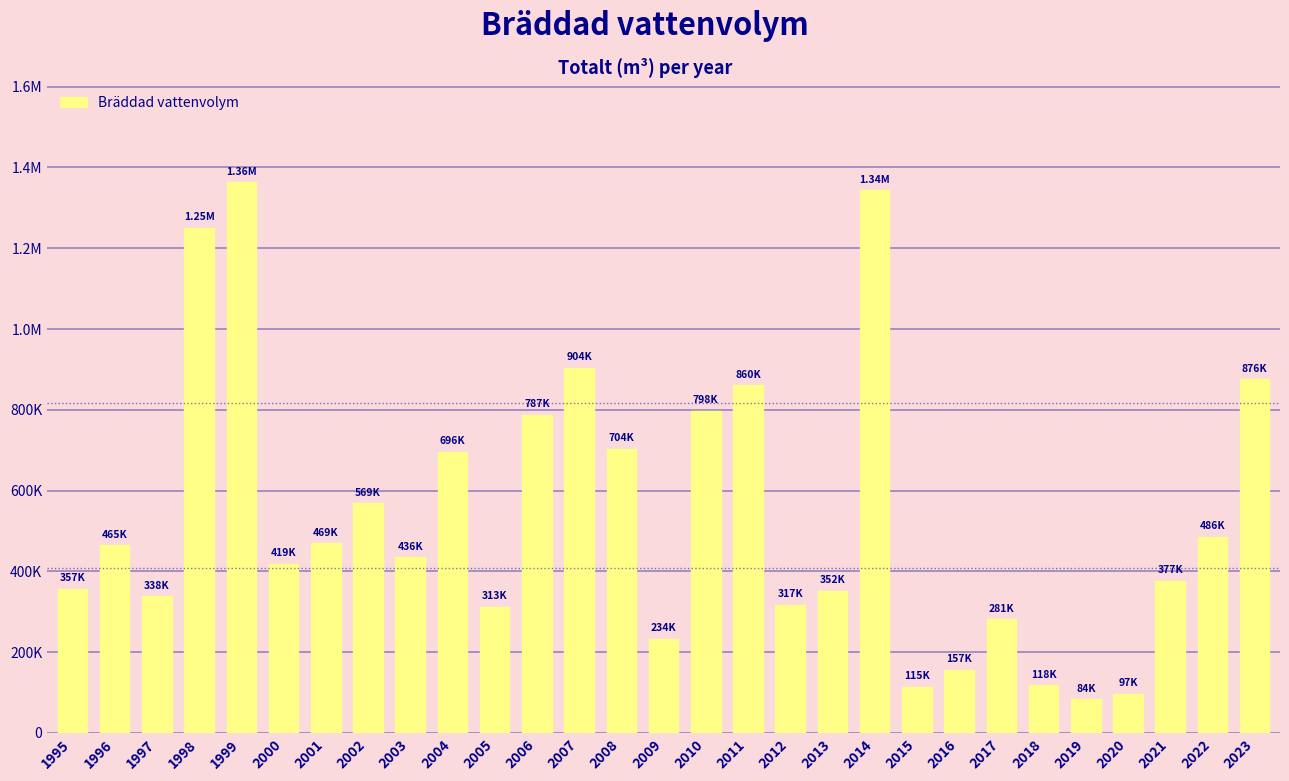

List the labels in order of value, largest first.

1999, 2014, 1998, 2007, 2023, 2011, 2010, 2006, 2008, 2004, 2002, 2022, 2001, 1996, 2003, 2000, 2021, 1995, 2013, 1997, 2012, 2005, 2017, 2009, 2016, 2018, 2015, 2020, 2019